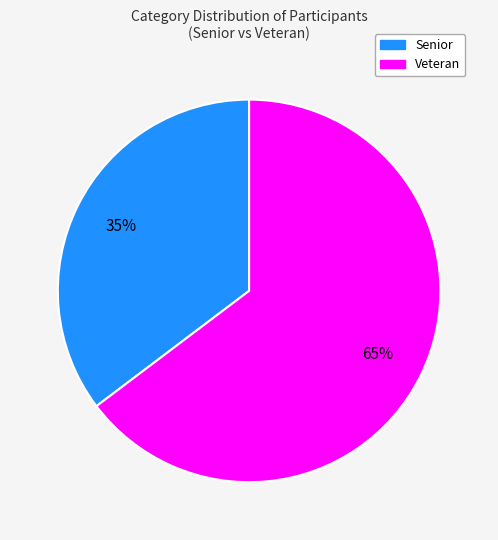

How many segments does this pie chart have?

2